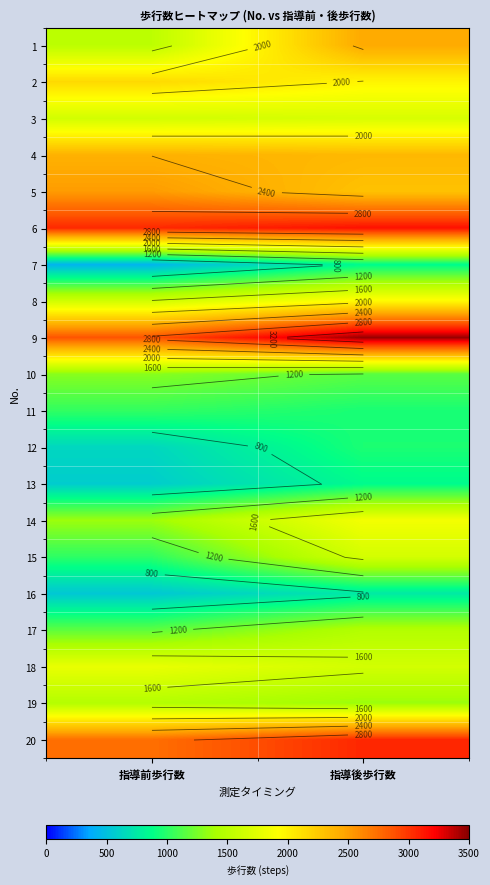

List the labels in order of 13 value, smallest first.

指導前歩行数, 指導後歩行数